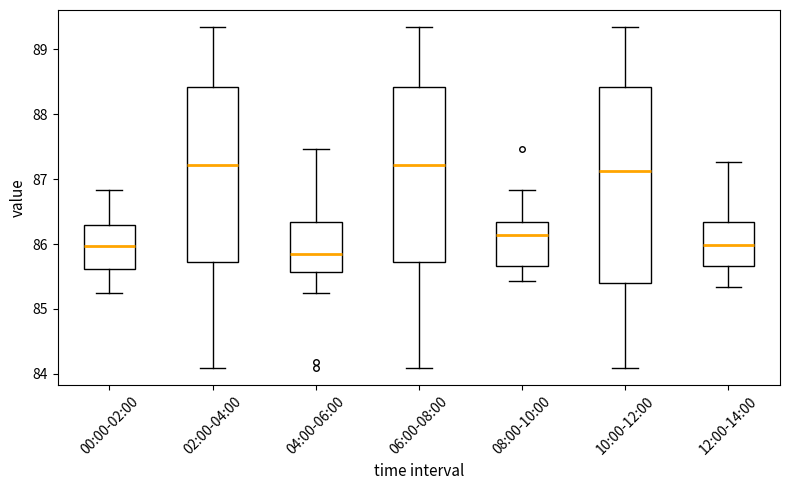

Reading left to right, read every box against the y-axis: the position of its median line, the range the box covers, and the ends of its whiskers. The values are not printed on the chart, so give them approximately, as read against the axis.

00:00-02:00: median 86.0, box 85.6 to 86.3, whiskers 85.2 to 86.8
02:00-04:00: median 87.2, box 85.7 to 88.4, whiskers 84.1 to 89.3
04:00-06:00: median 85.8, box 85.6 to 86.3, whiskers 85.2 to 87.5
06:00-08:00: median 87.2, box 85.7 to 88.4, whiskers 84.1 to 89.3
08:00-10:00: median 86.1, box 85.7 to 86.3, whiskers 85.4 to 86.8
10:00-12:00: median 87.1, box 85.4 to 88.4, whiskers 84.1 to 89.3
12:00-14:00: median 86.0, box 85.7 to 86.3, whiskers 85.3 to 87.3